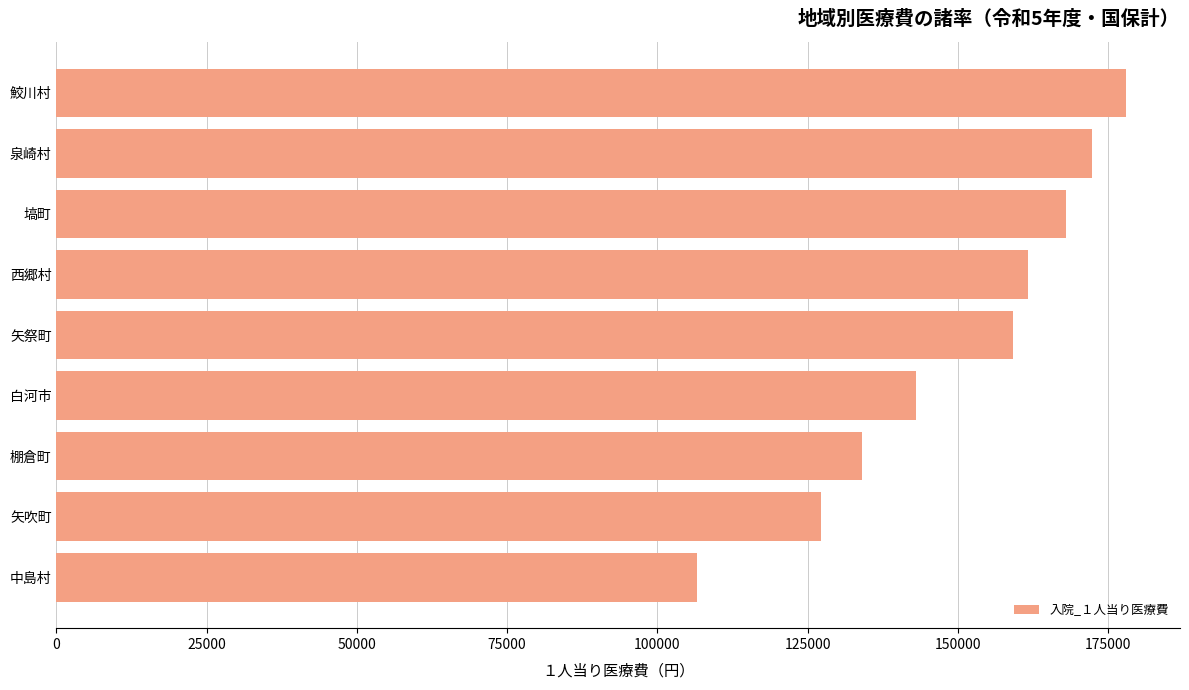

The value at 鮫川村 is 309120. True or false?

False